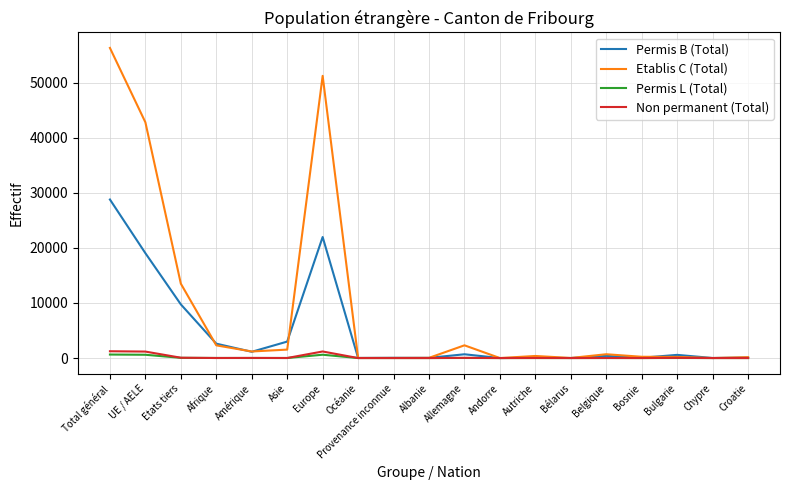

What is the lowest value of the Etablis C (Total) series?

1